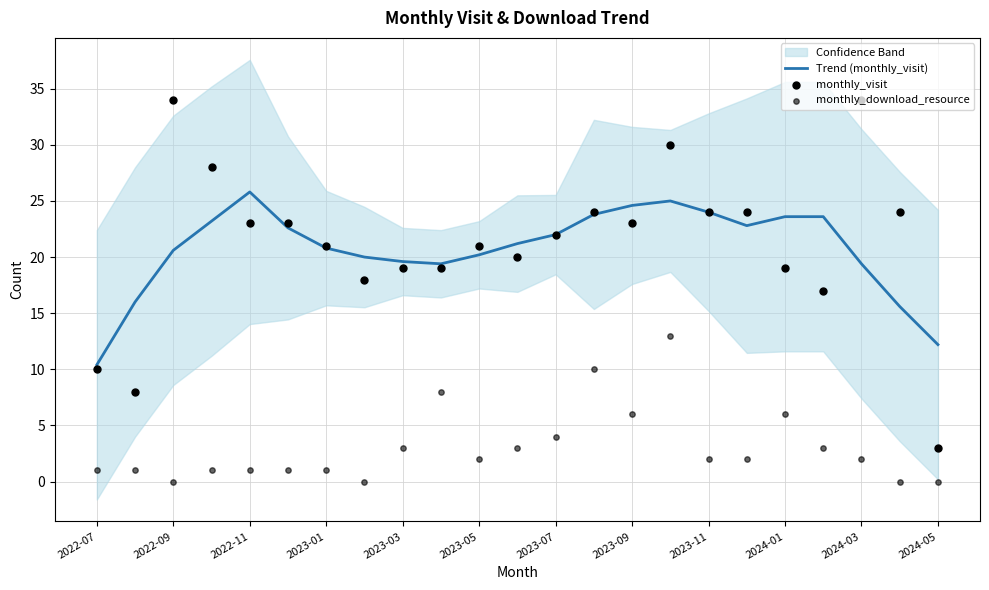

Which series has the largest Y range (max minus min)?

monthly_visit